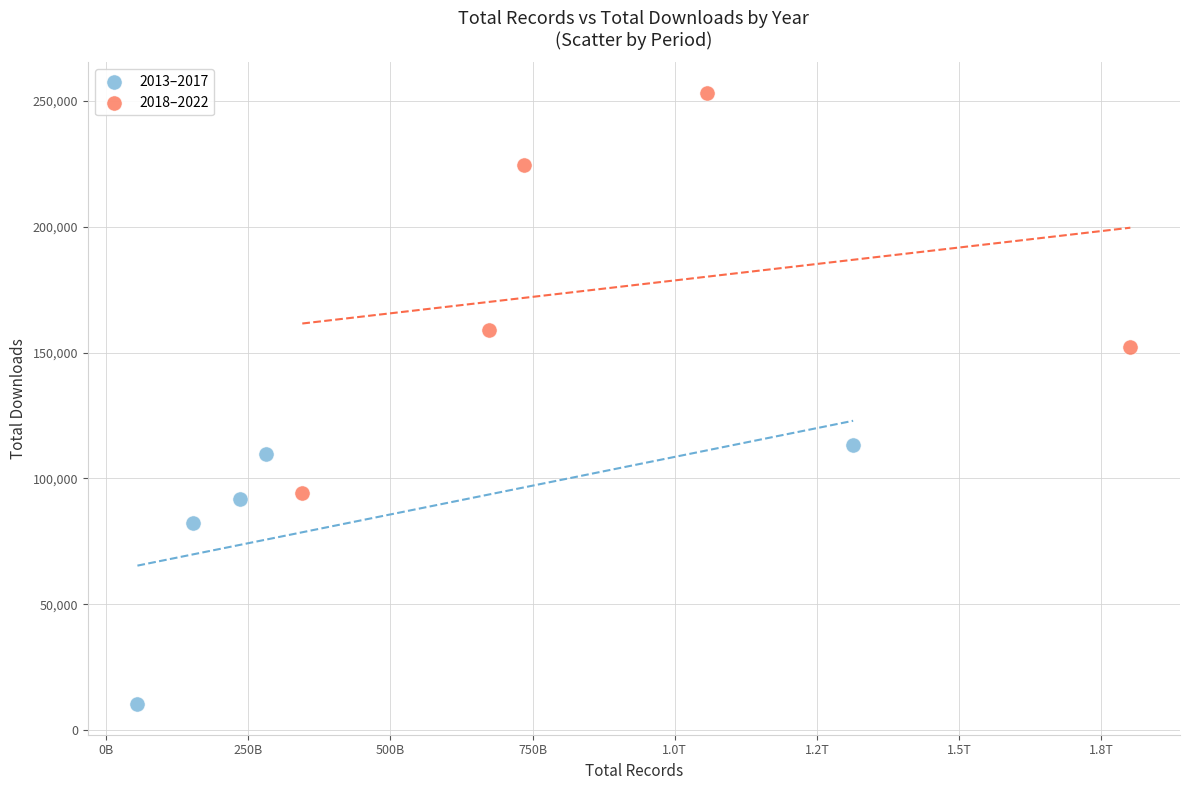

Which series contains the highest Y value?

2018–2022